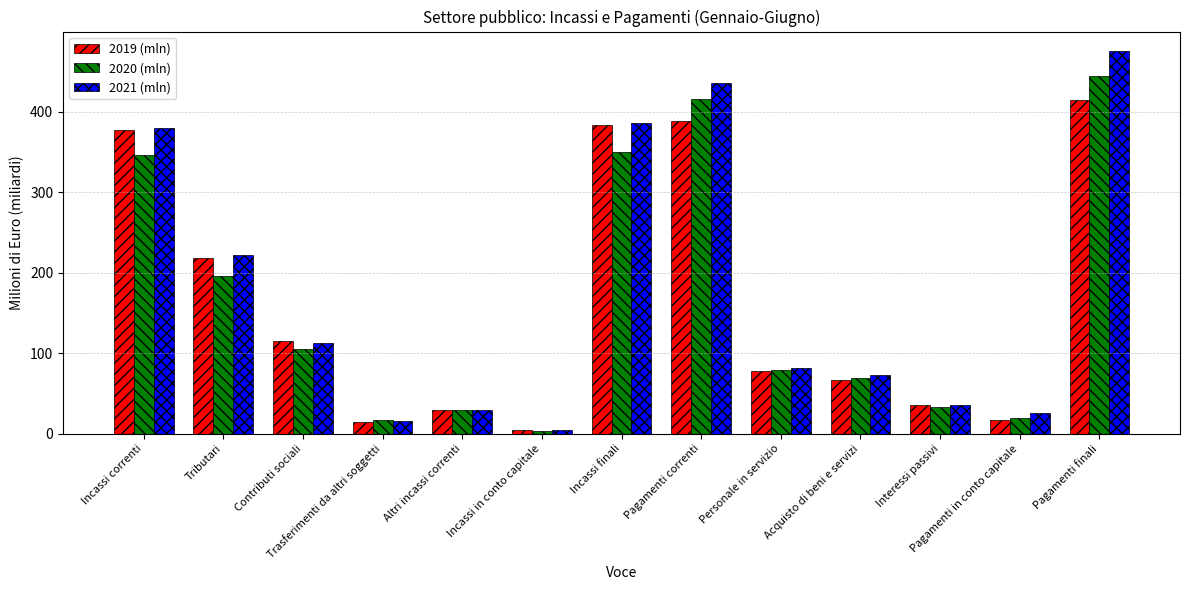

Rank the series by their maximum value, from highest to lowest.

2021 (mln), 2020 (mln), 2019 (mln)